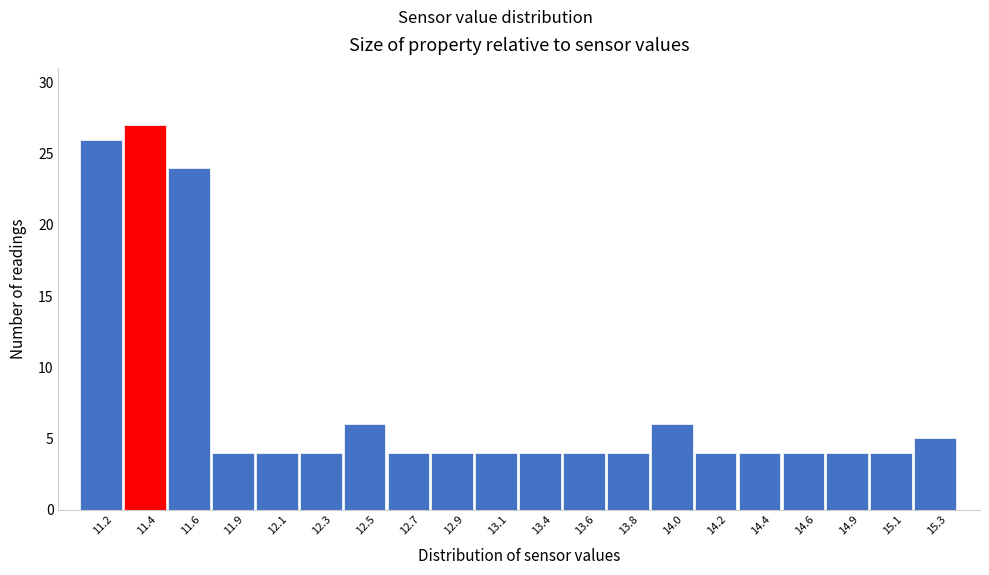

Reading right to left, transcribe all the data shown in this chart.

5	4	4	4	4	4	6	4	4	4	4	4	4	6	4	4	4	24	27	26